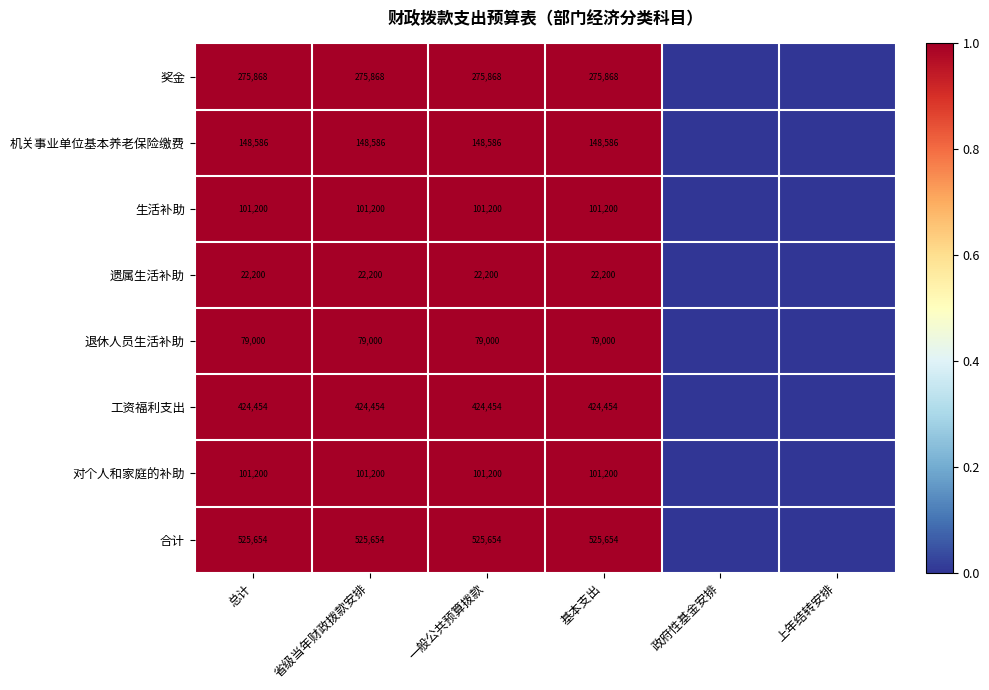

What is the sum of the 工资福利支出 values at 总计 and 一般公共预算拨款?

848908